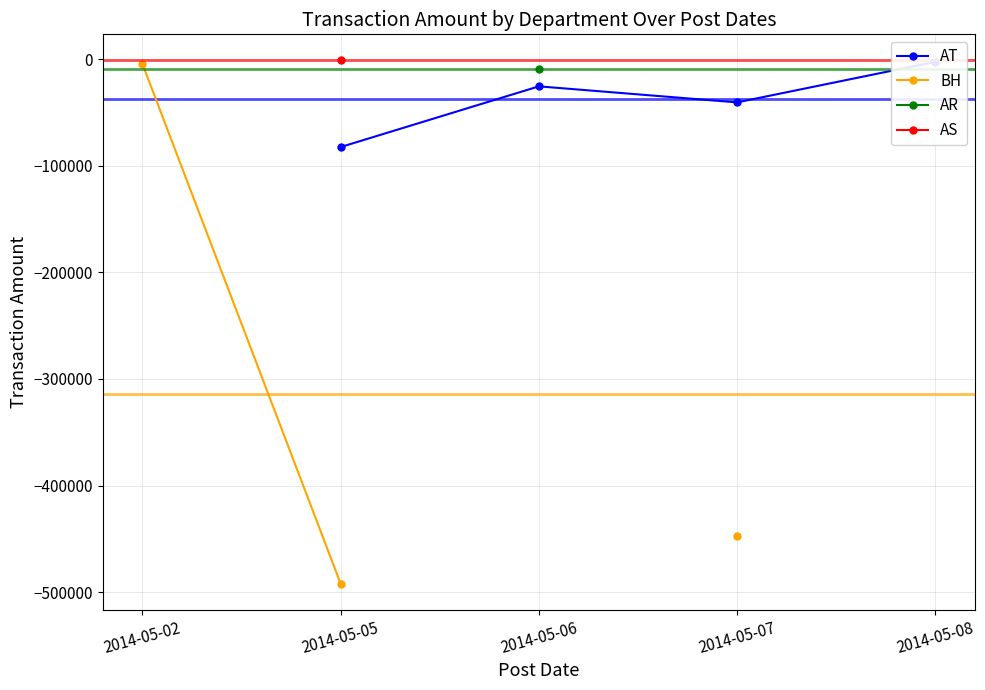

What is the lowest value of the BH series?

-492109.1